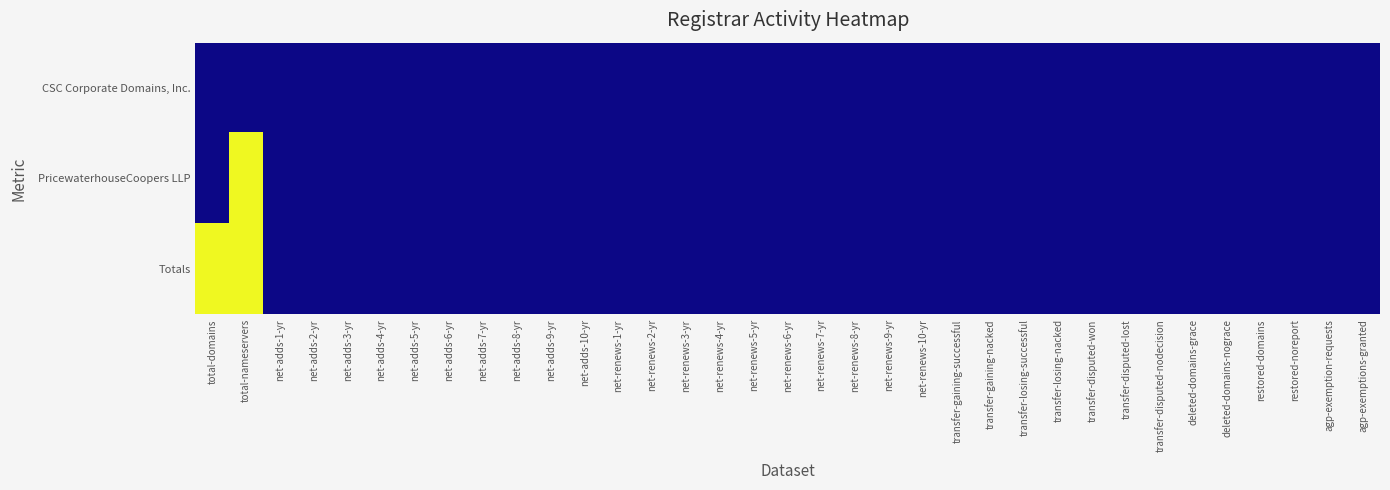

Reading left to right, list all the values displayed in this chart.

CSC Corporate Domains, Inc.: total-domains=0	total-nameservers=0	net-adds-1-yr=0	net-adds-2-yr=0	net-adds-3-yr=0	net-adds-4-yr=0	net-adds-5-yr=0	net-adds-6-yr=0	net-adds-7-yr=0	net-adds-8-yr=0	net-adds-9-yr=0	net-adds-10-yr=0	net-renews-1-yr=0	net-renews-2-yr=0	net-renews-3-yr=0	net-renews-4-yr=0	net-renews-5-yr=0	net-renews-6-yr=0	net-renews-7-yr=0	net-renews-8-yr=0	net-renews-9-yr=0	net-renews-10-yr=0	transfer-gaining-successful=0	transfer-gaining-nacked=0	transfer-losing-successful=0	transfer-losing-nacked=0	transfer-disputed-won=0	transfer-disputed-lost=0	transfer-disputed-nodecision=0	deleted-domains-grace=0	deleted-domains-nograce=0	restored-domains=0	restored-noreport=0	agp-exemption-requests=0	agp-exemptions-granted=0
PricewaterhouseCoopers LLP: total-domains=0	total-nameservers=1	net-adds-1-yr=0	net-adds-2-yr=0	net-adds-3-yr=0	net-adds-4-yr=0	net-adds-5-yr=0	net-adds-6-yr=0	net-adds-7-yr=0	net-adds-8-yr=0	net-adds-9-yr=0	net-adds-10-yr=0	net-renews-1-yr=0	net-renews-2-yr=0	net-renews-3-yr=0	net-renews-4-yr=0	net-renews-5-yr=0	net-renews-6-yr=0	net-renews-7-yr=0	net-renews-8-yr=0	net-renews-9-yr=0	net-renews-10-yr=0	transfer-gaining-successful=0	transfer-gaining-nacked=0	transfer-losing-successful=0	transfer-losing-nacked=0	transfer-disputed-won=0	transfer-disputed-lost=0	transfer-disputed-nodecision=0	deleted-domains-grace=0	deleted-domains-nograce=0	restored-domains=0	restored-noreport=0	agp-exemption-requests=0	agp-exemptions-granted=0
Totals: total-domains=1	total-nameservers=1	net-adds-1-yr=0	net-adds-2-yr=0	net-adds-3-yr=0	net-adds-4-yr=0	net-adds-5-yr=0	net-adds-6-yr=0	net-adds-7-yr=0	net-adds-8-yr=0	net-adds-9-yr=0	net-adds-10-yr=0	net-renews-1-yr=0	net-renews-2-yr=0	net-renews-3-yr=0	net-renews-4-yr=0	net-renews-5-yr=0	net-renews-6-yr=0	net-renews-7-yr=0	net-renews-8-yr=0	net-renews-9-yr=0	net-renews-10-yr=0	transfer-gaining-successful=0	transfer-gaining-nacked=0	transfer-losing-successful=0	transfer-losing-nacked=0	transfer-disputed-won=0	transfer-disputed-lost=0	transfer-disputed-nodecision=0	deleted-domains-grace=0	deleted-domains-nograce=0	restored-domains=0	restored-noreport=0	agp-exemption-requests=0	agp-exemptions-granted=0